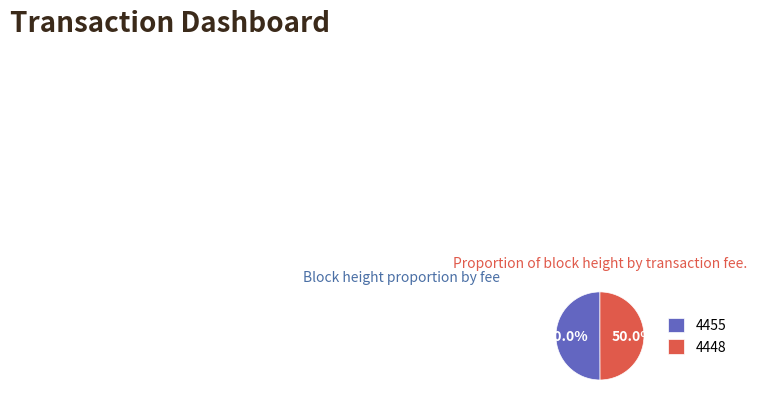

What percentage is the 4448 slice, to the nearest percent?

50%